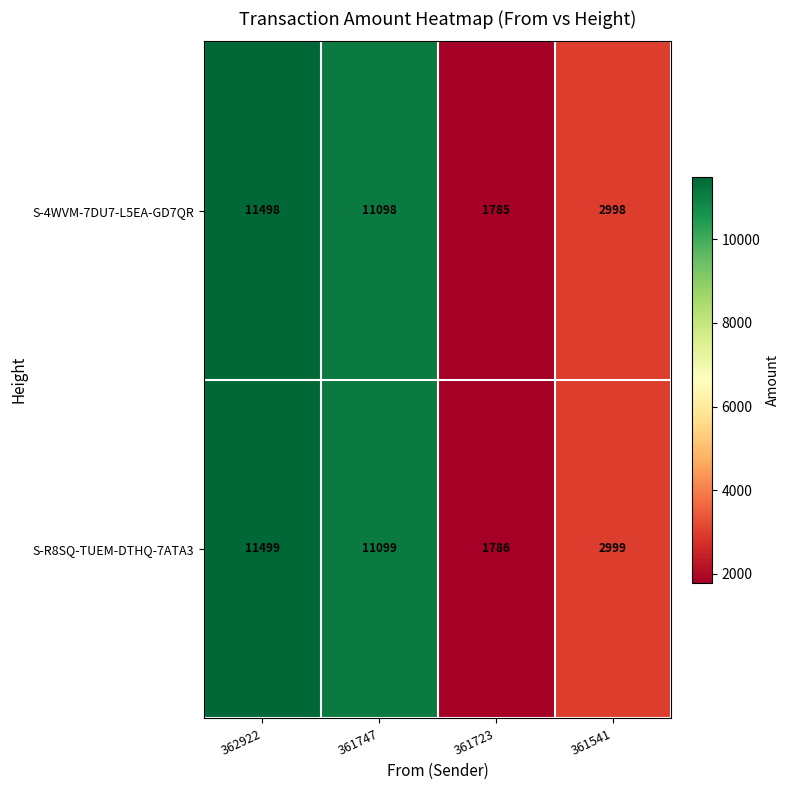

At 361723, list the series in order from smallest to largest.

S-4WVM-7DU7-L5EA-GD7QR, S-R8SQ-TUEM-DTHQ-7ATA3